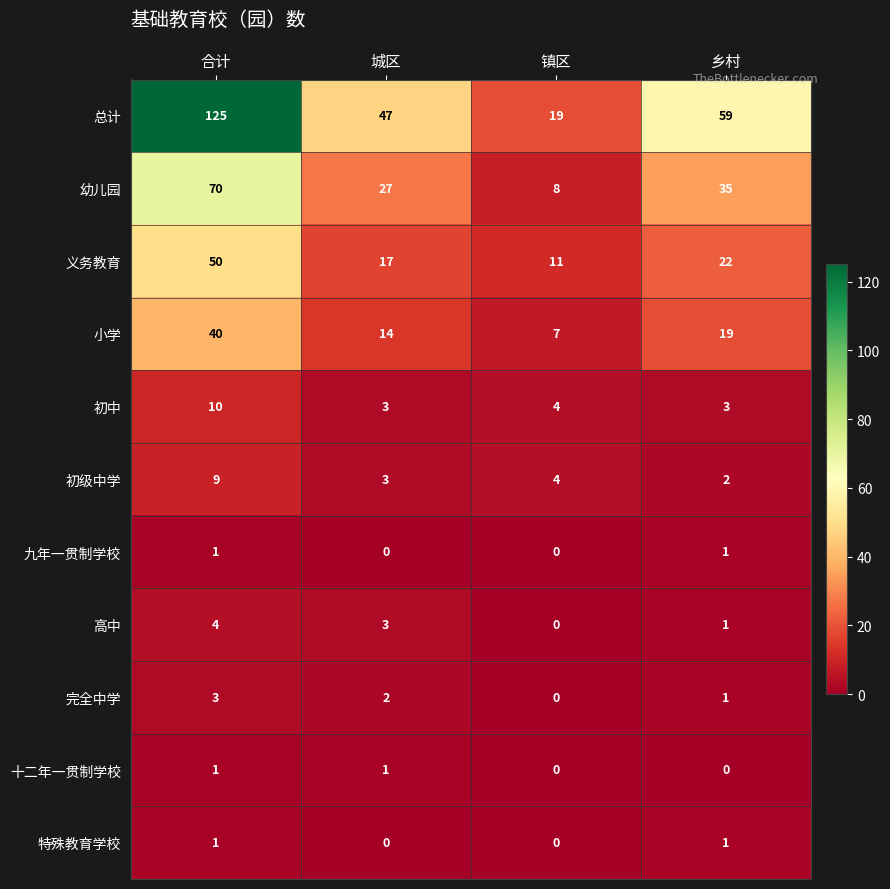

Count the number of categories in the chart.

4